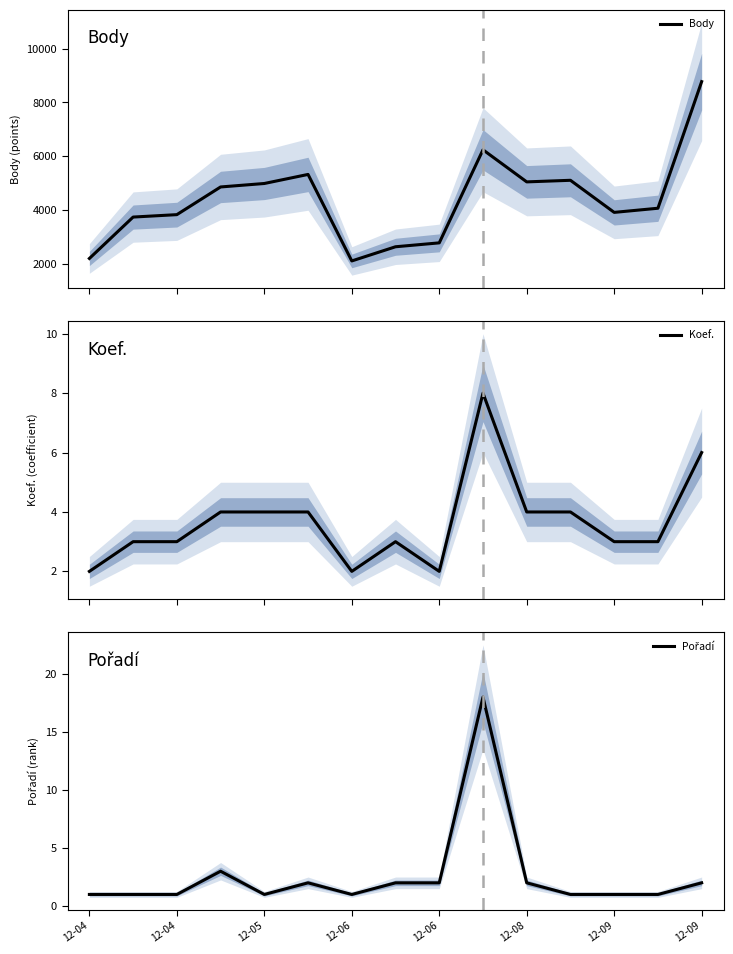

True or false: Body and Pořadí intersect in this chart.

False